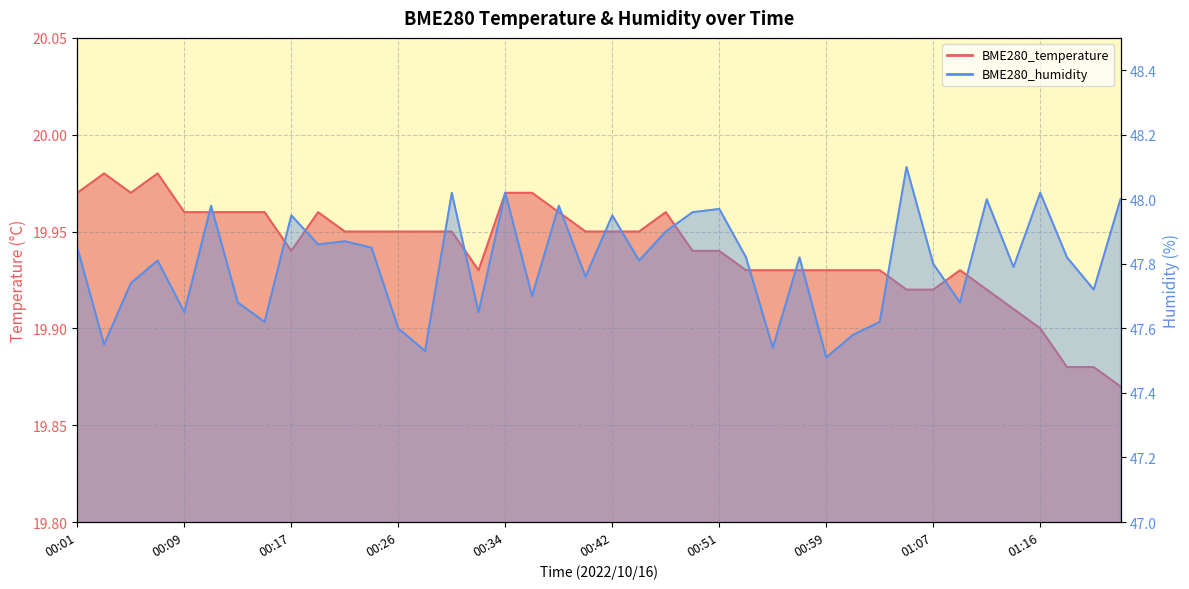

Which series changed the most between 00:53 and 01:16?

BME280_humidity